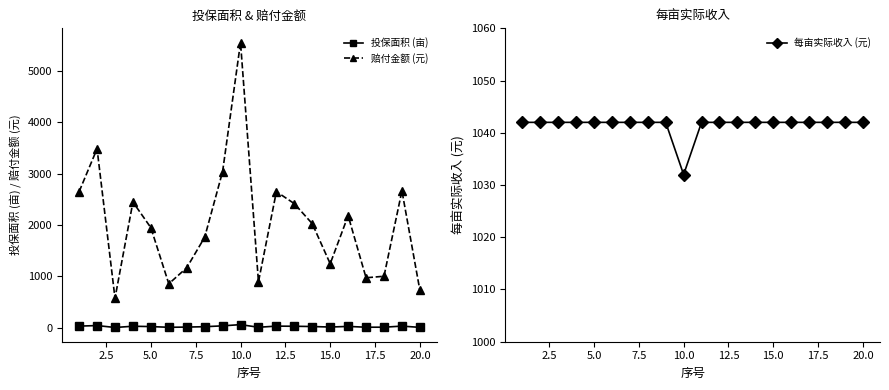

Is the value of 赔付金额 at 10 greater than the value of 投保面积 at 15.0?

Yes